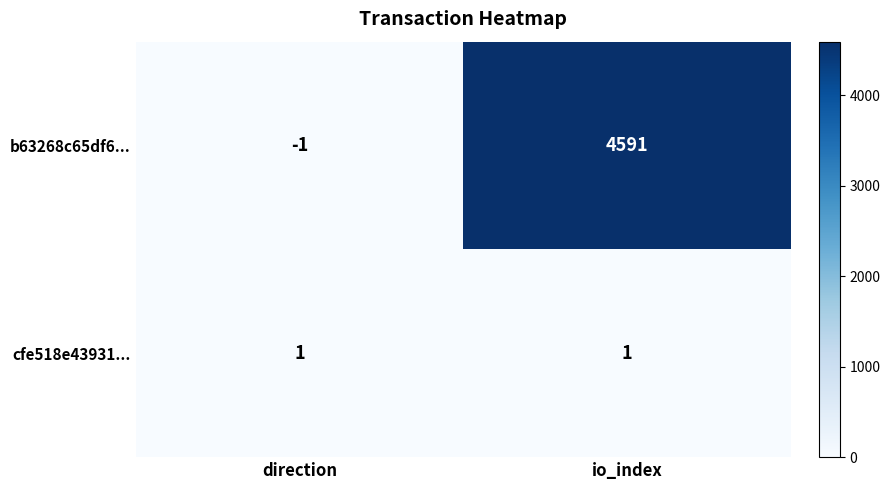

What is the difference between the maximum and minimum values in the b63268c65df6... series?

4592